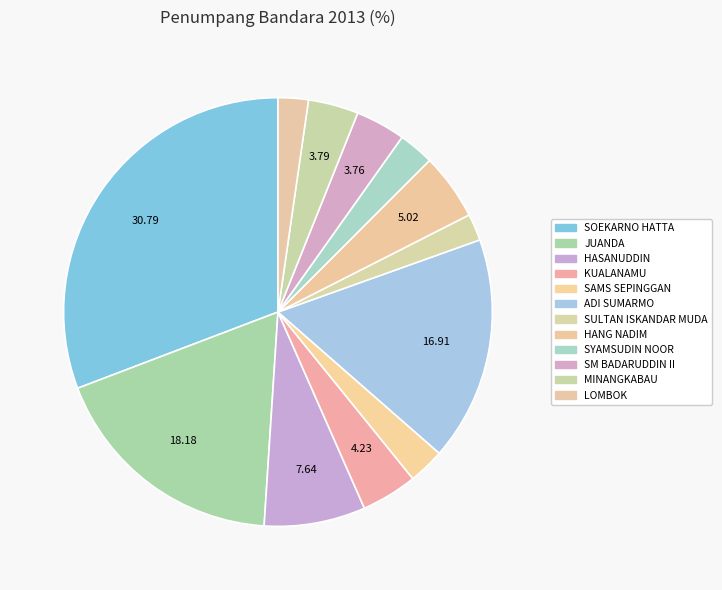

Count the number of slices in the pie.

12